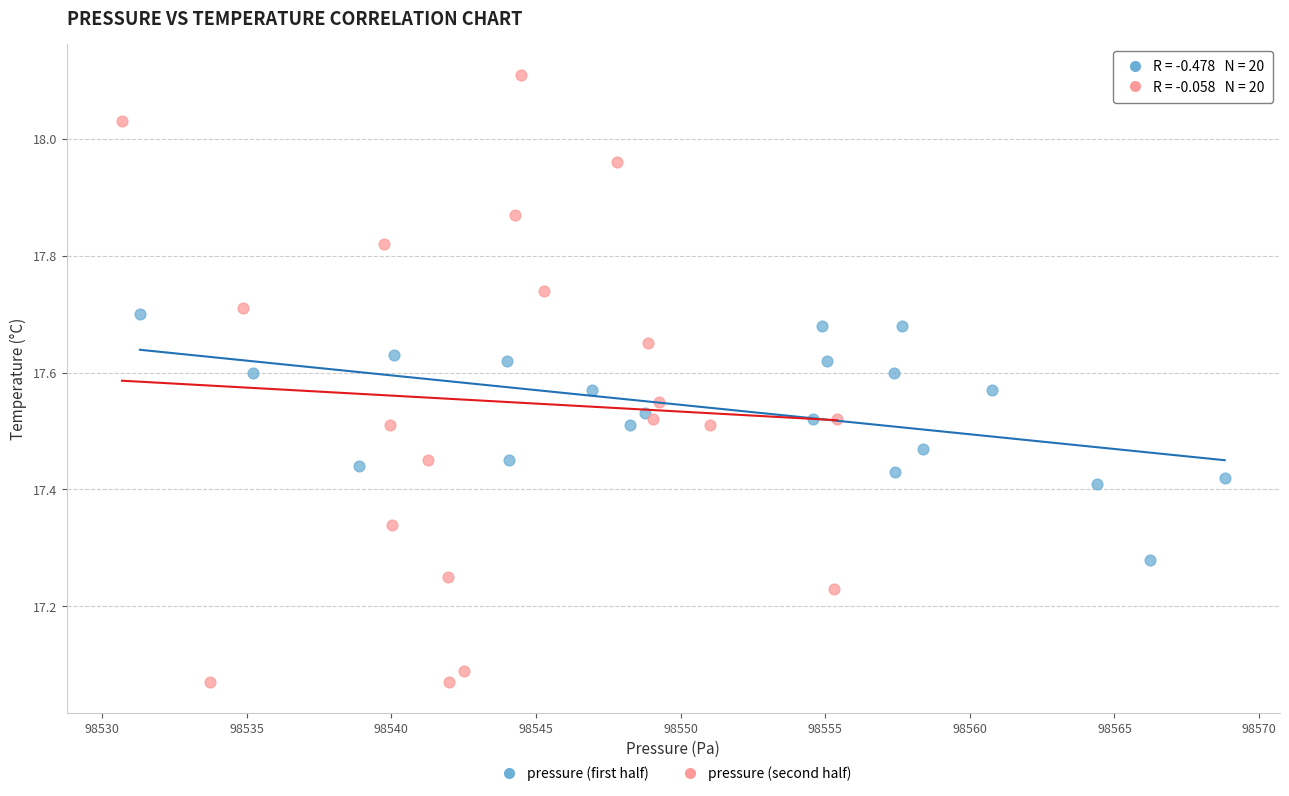

Which series reaches the minimum Y coordinate?

pressure (second half)